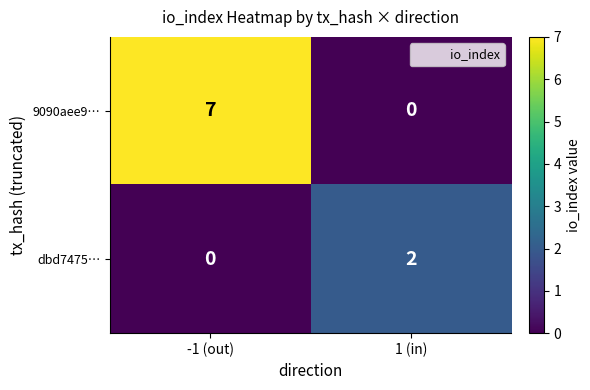

What is the difference between the 9090aee9… values at -1 (out) and 1 (in)?

7